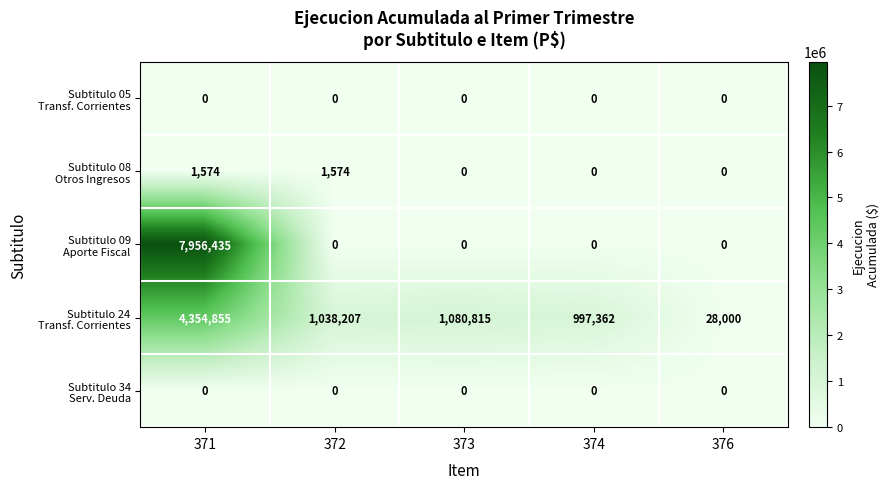

At which category is the sum across all series the highest?

371